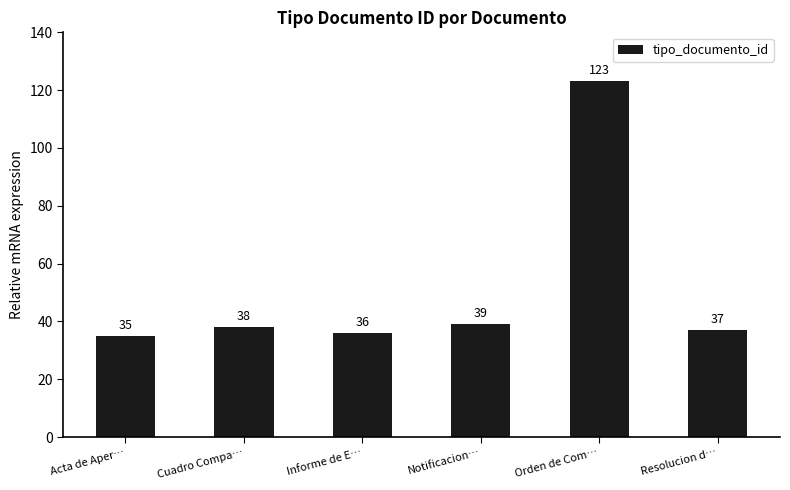

Are the bars grouped side by side (vs. stacked)?

No